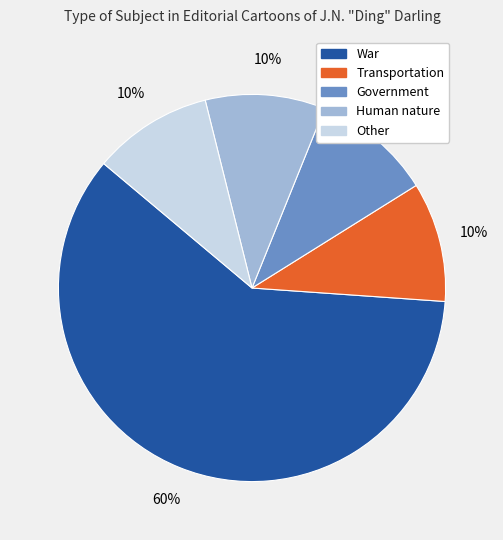

The Transportation slice represents 10% of the pie. True or false?

True